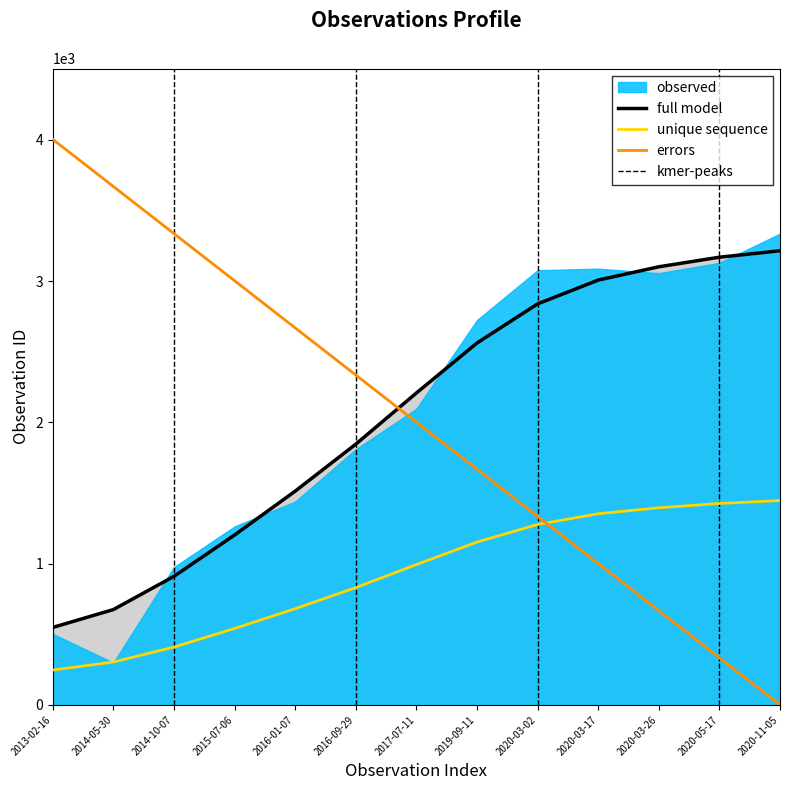

Does the chart display data point markers on the line(s)?

No